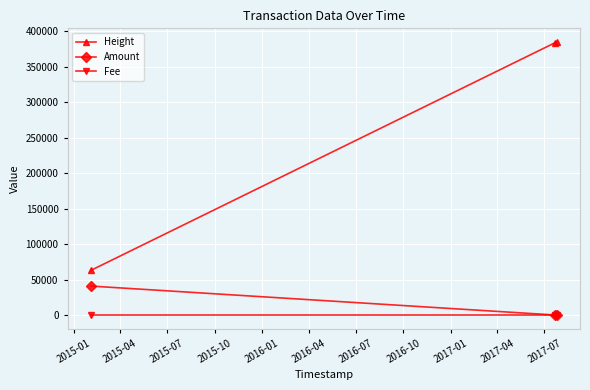

Which series has the largest total across all categories?

Height